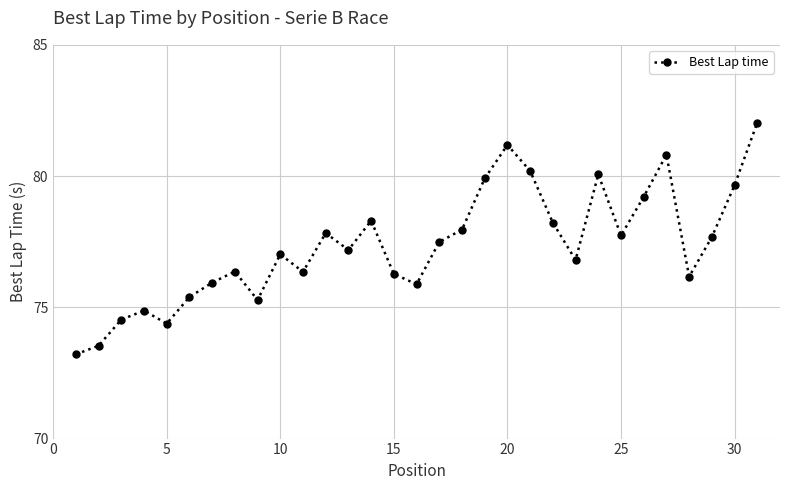

What is the smallest value displayed?

73.2